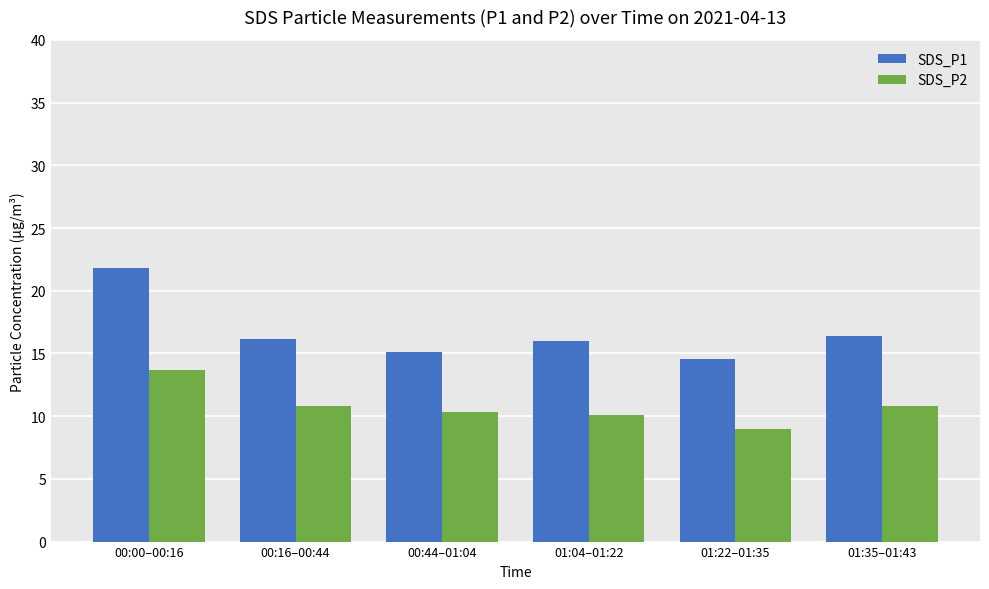

List the series in order of their peak value, lowest first.

SDS_P2, SDS_P1